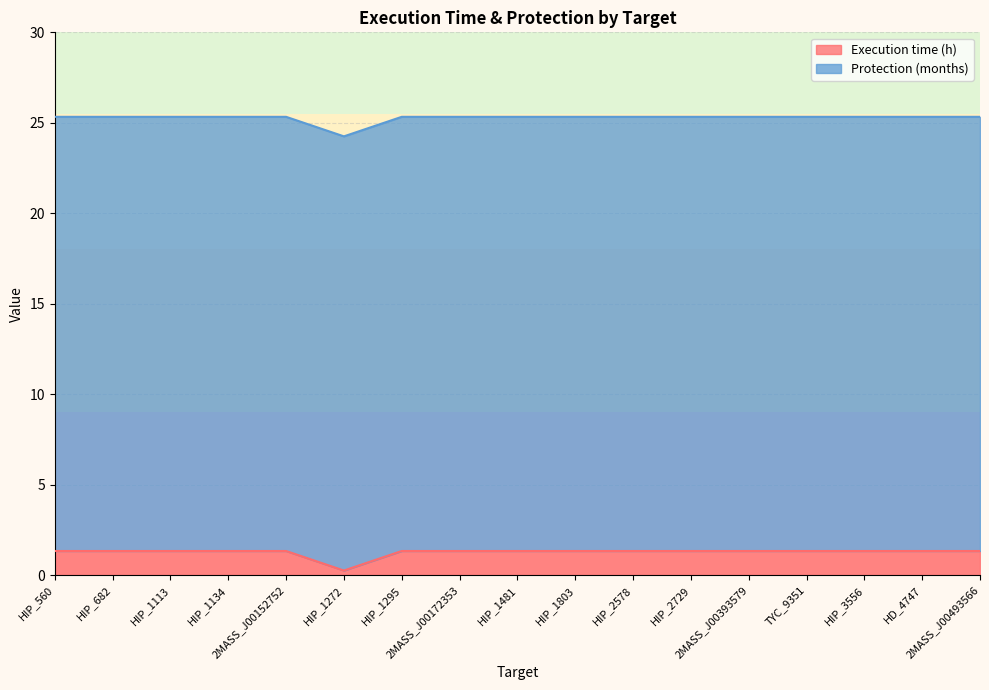

What is the smallest value displayed?

0.2